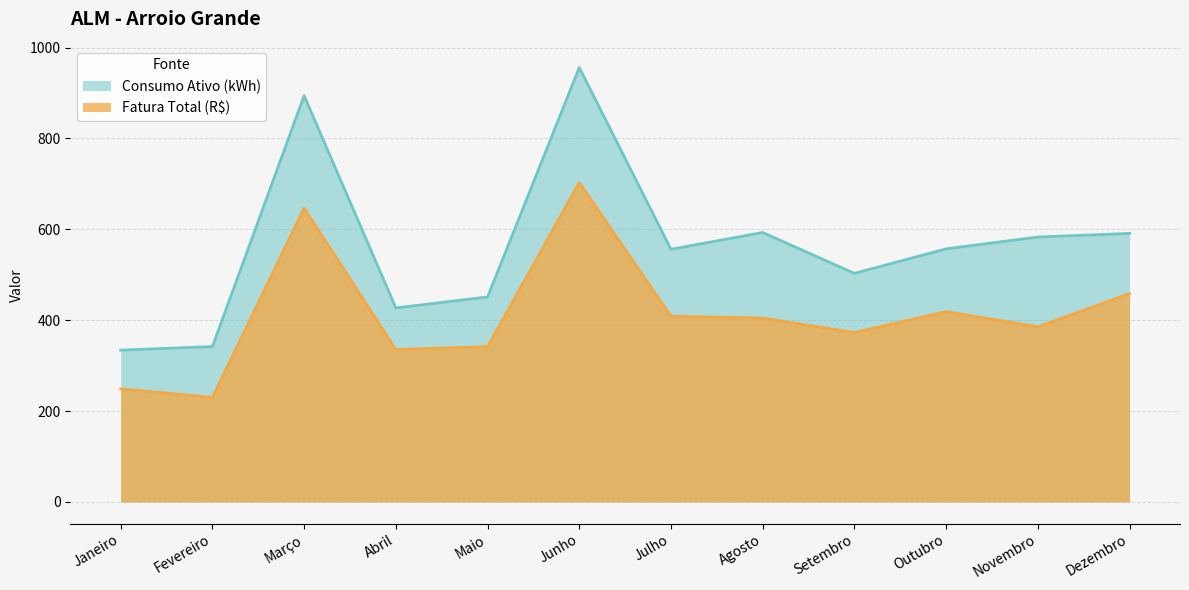

Between Março and Maio, which series saw the biggest shift?

Consumo Ativo (kWh)